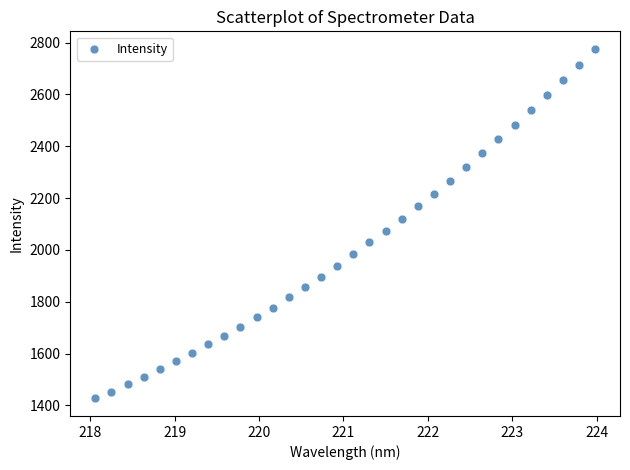

What is the range of X values (max minus min)?

5.9